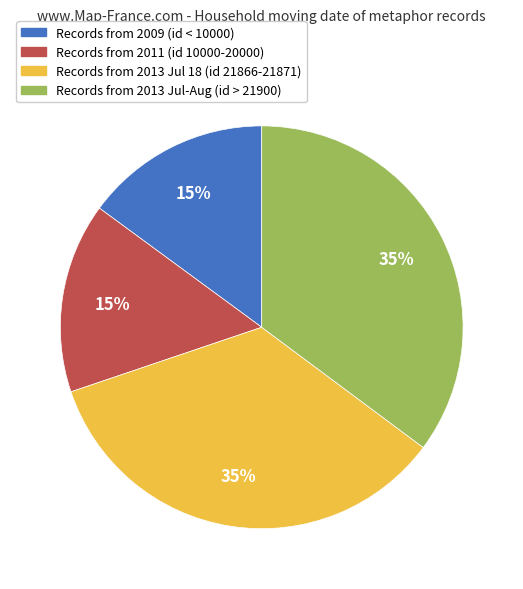

To the nearest percent, what is the difference between the largest and smallest slice percentages?

20%